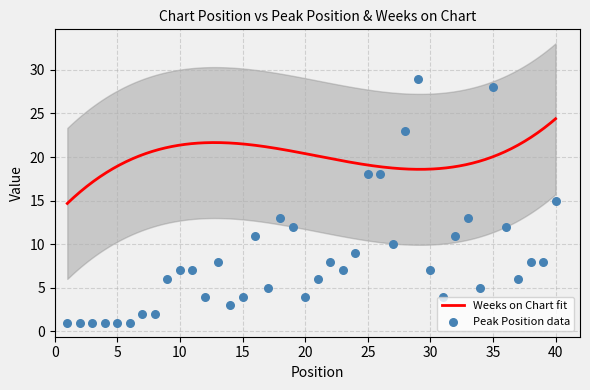

Approximately how many times larger is the value at 24 compared to 1?

9.0